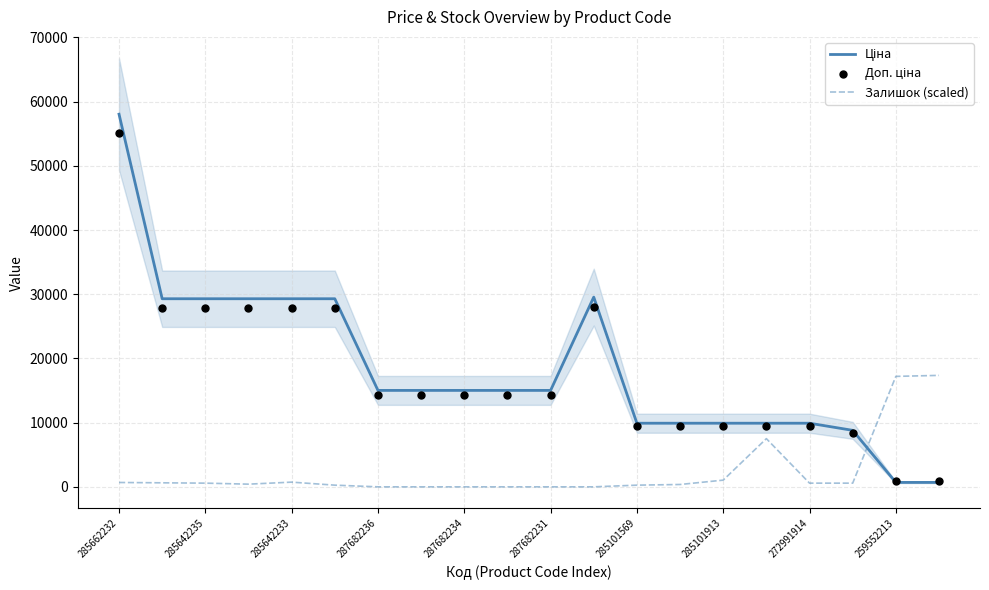

Which series reaches the maximum Y coordinate?

Ціна